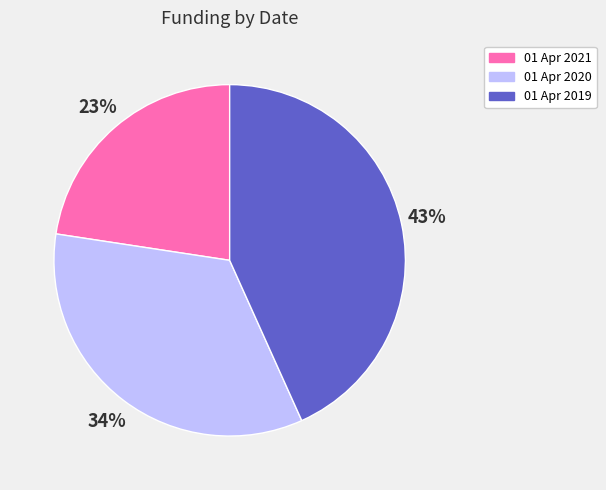

Which slice is the smallest?

01 Apr 2021